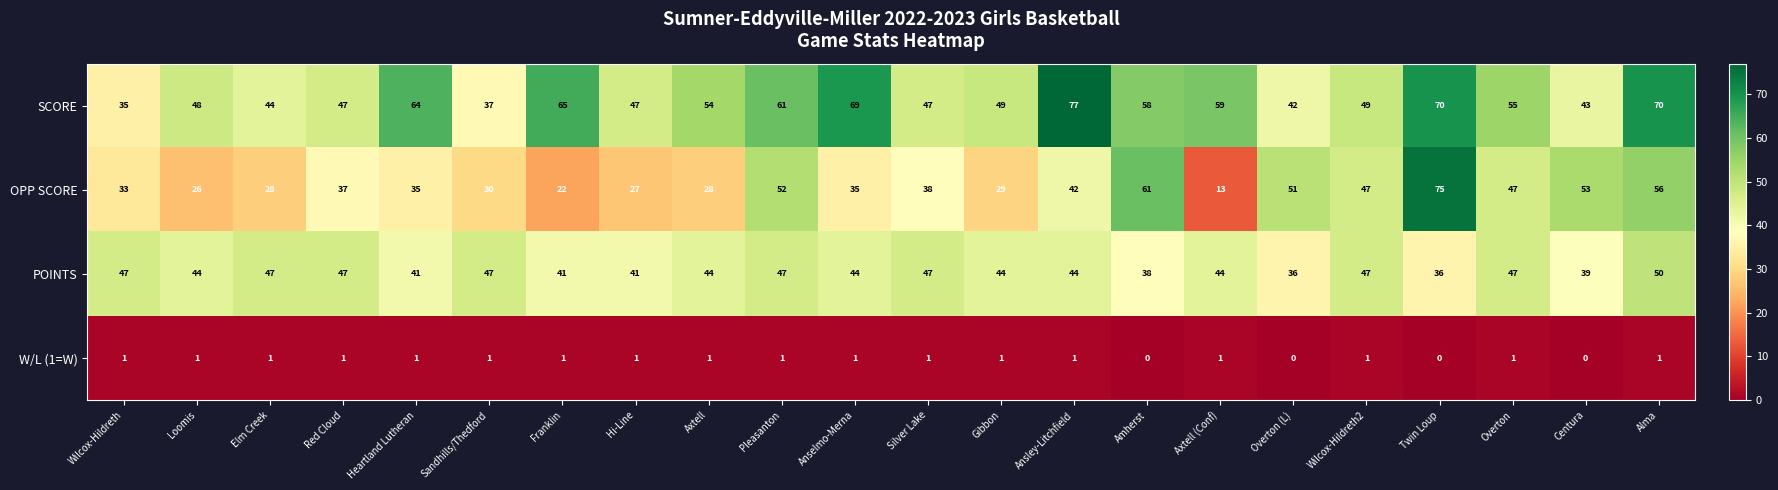

How many categories are shown in the chart?

22